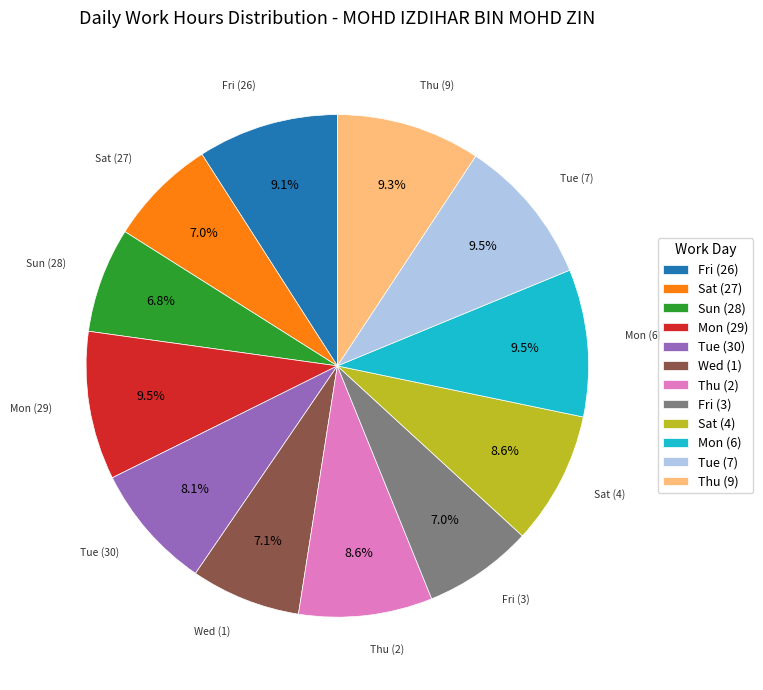

How much of the chart is everything except Mon (29)?

90.5%